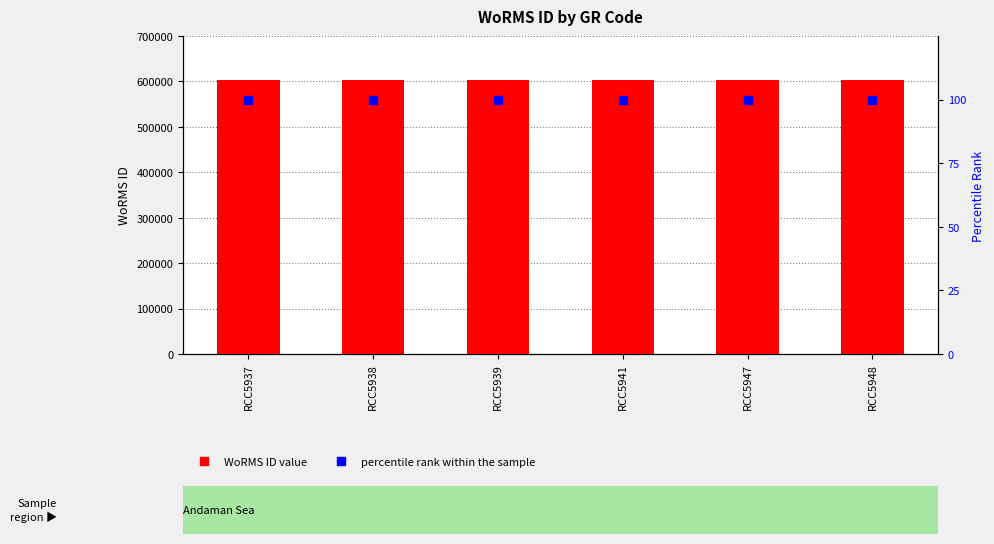

Which series reaches the minimum Y coordinate?

percentile rank within the sample